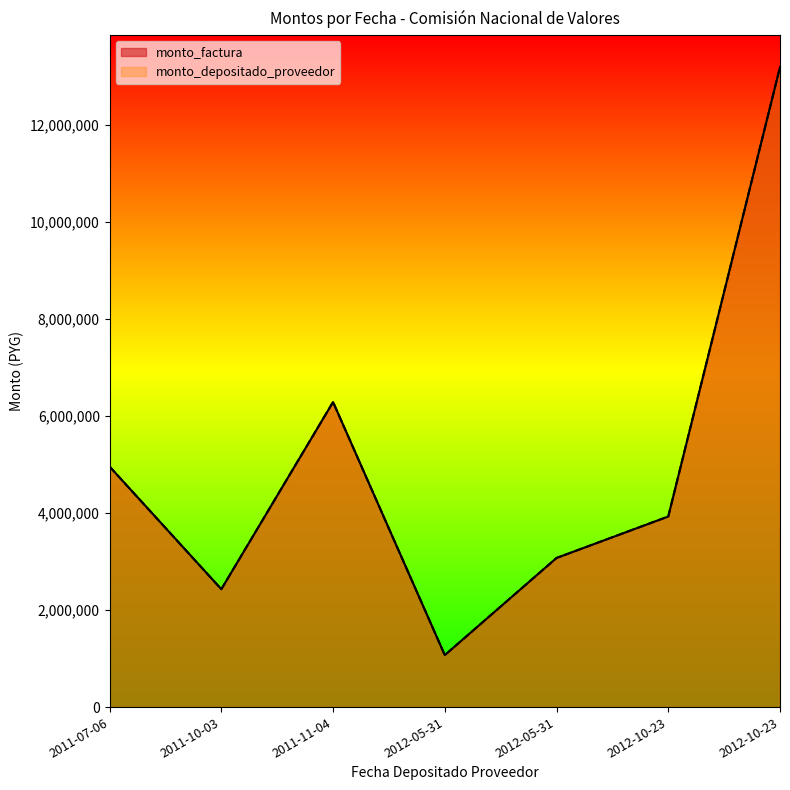

Where is monto_factura nearest to the value 7130486?

2011-11-04